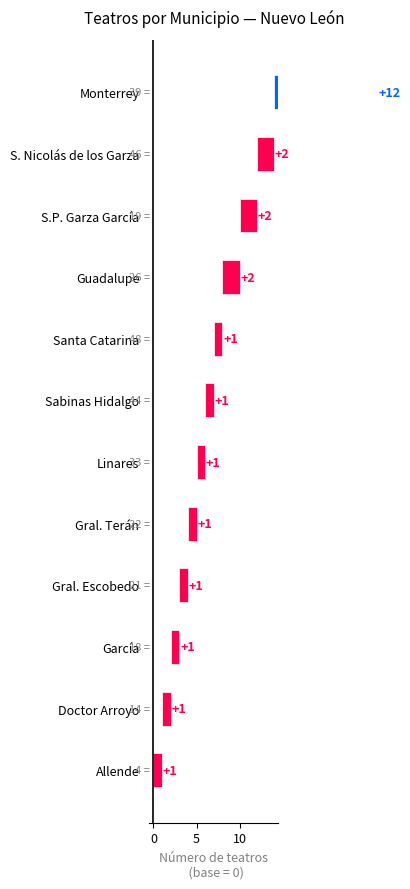

Is it true that the value at Linares is 0?

False